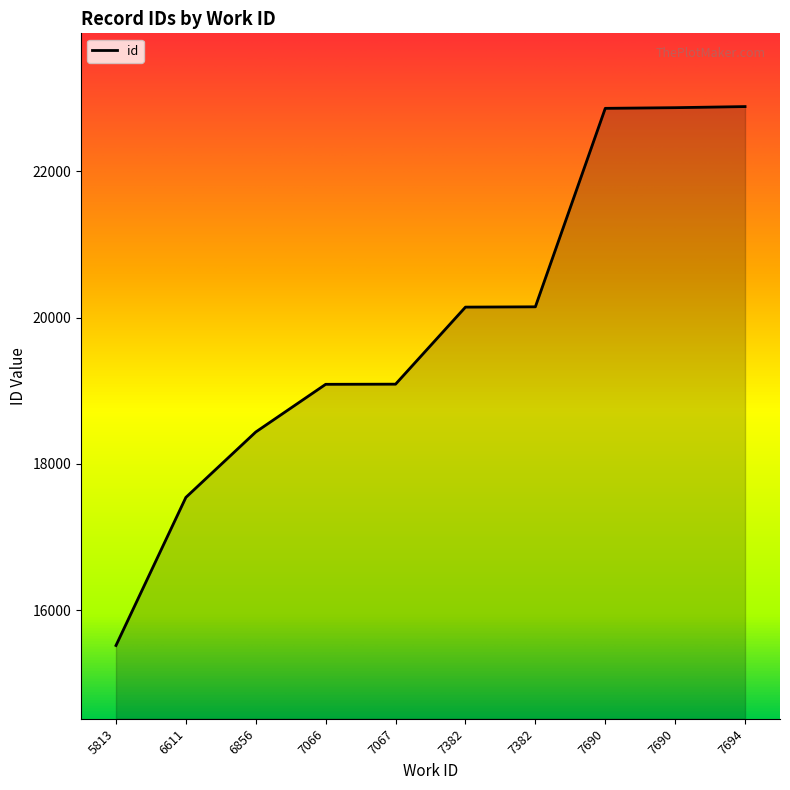

True or false: the data has more than 2 interior local peaks.

False